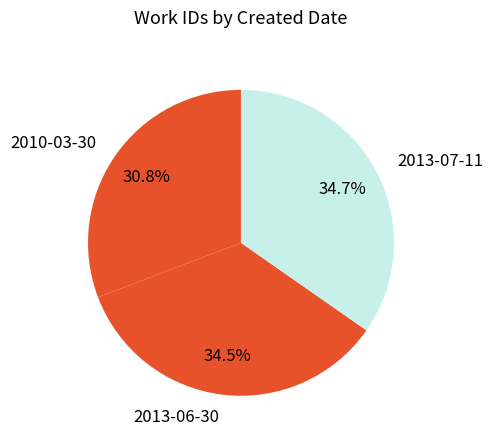

To the nearest percent, what is the difference between the largest and smallest slice percentages?

4%